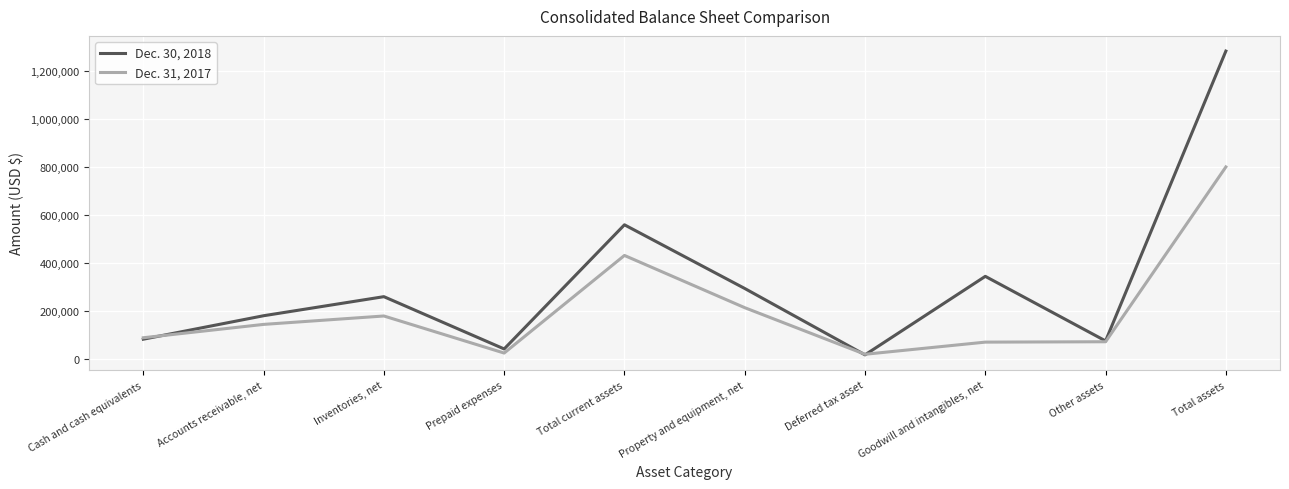

Which category has the highest value in the Dec. 30, 2018 series?

Total assets